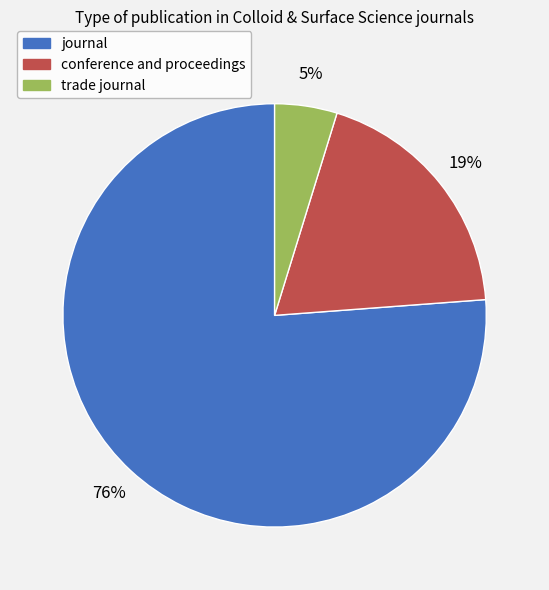

To the nearest percent, what is the difference between the journal and conference and proceedings slice percentages?

57%